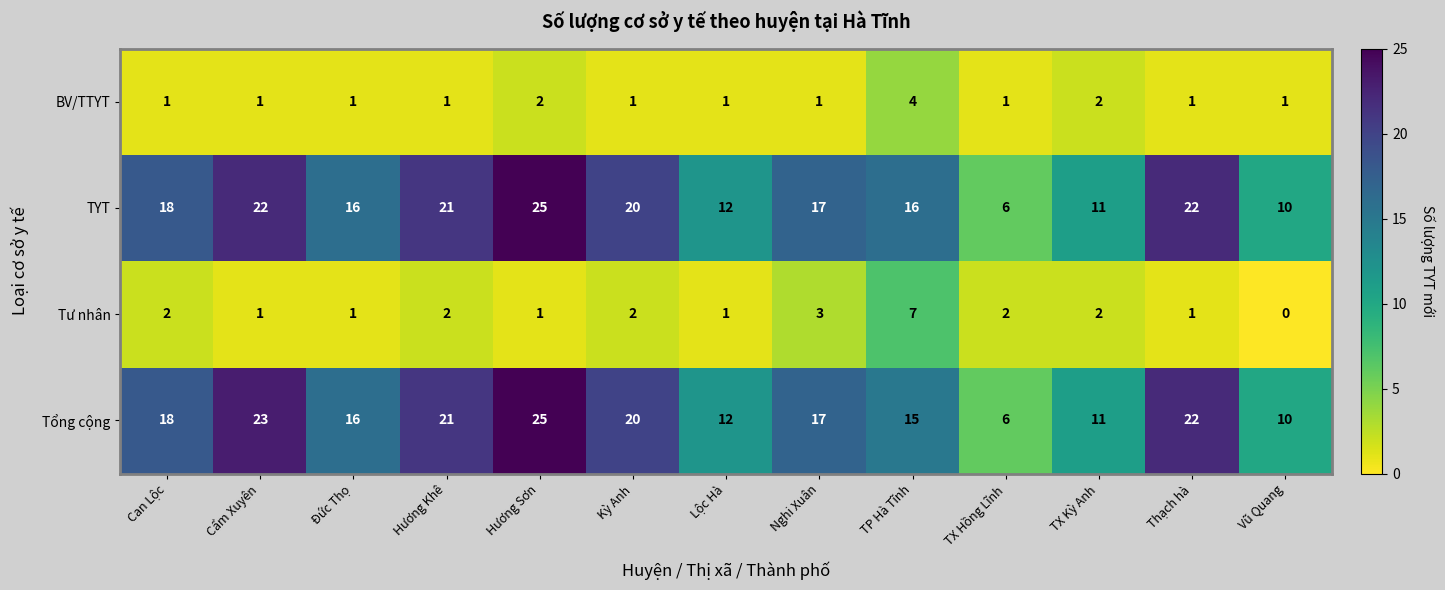

Which label corresponds to the largest value in the chart?

Hương Sơn